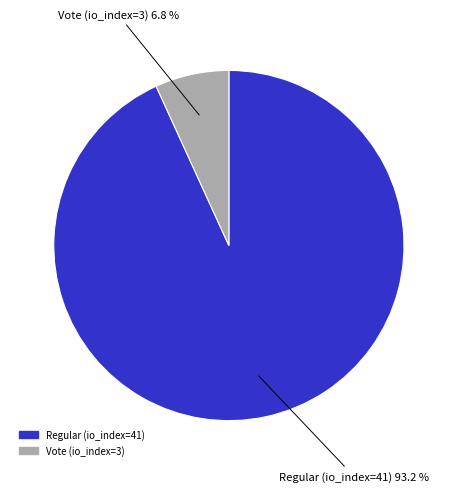

Is it true that Vote (io_index=3) is 1% of the pie?

False